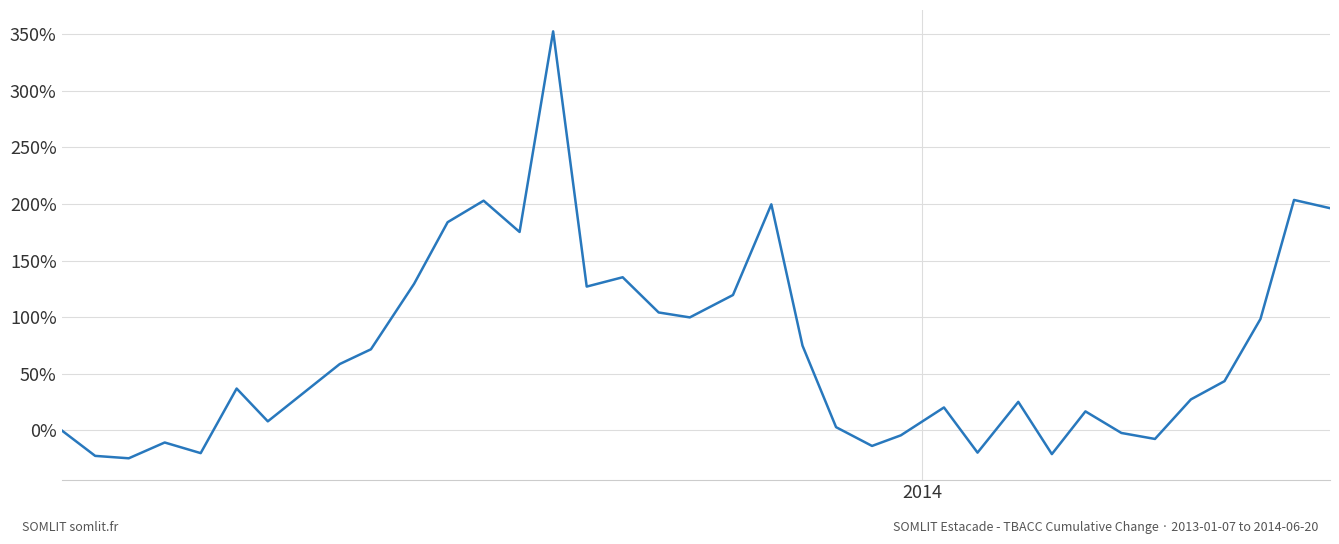

True or false: the data has more than 0 interior local peaks.

True